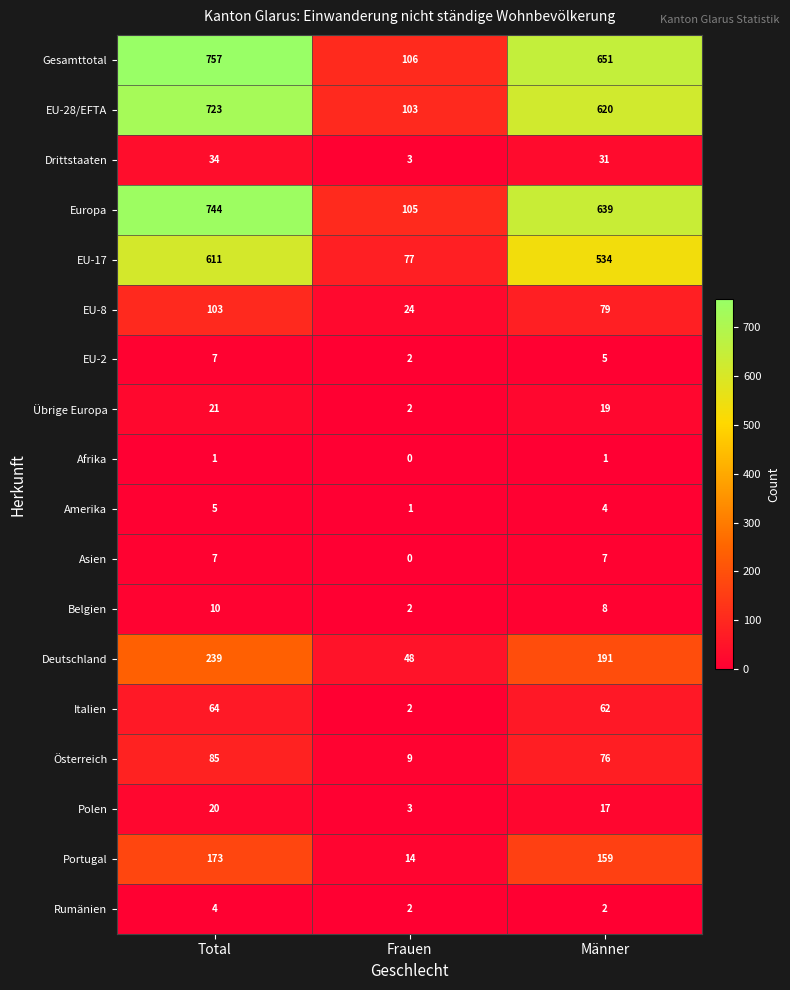

What is the difference between the EU-2 values at Frauen and Total?

5